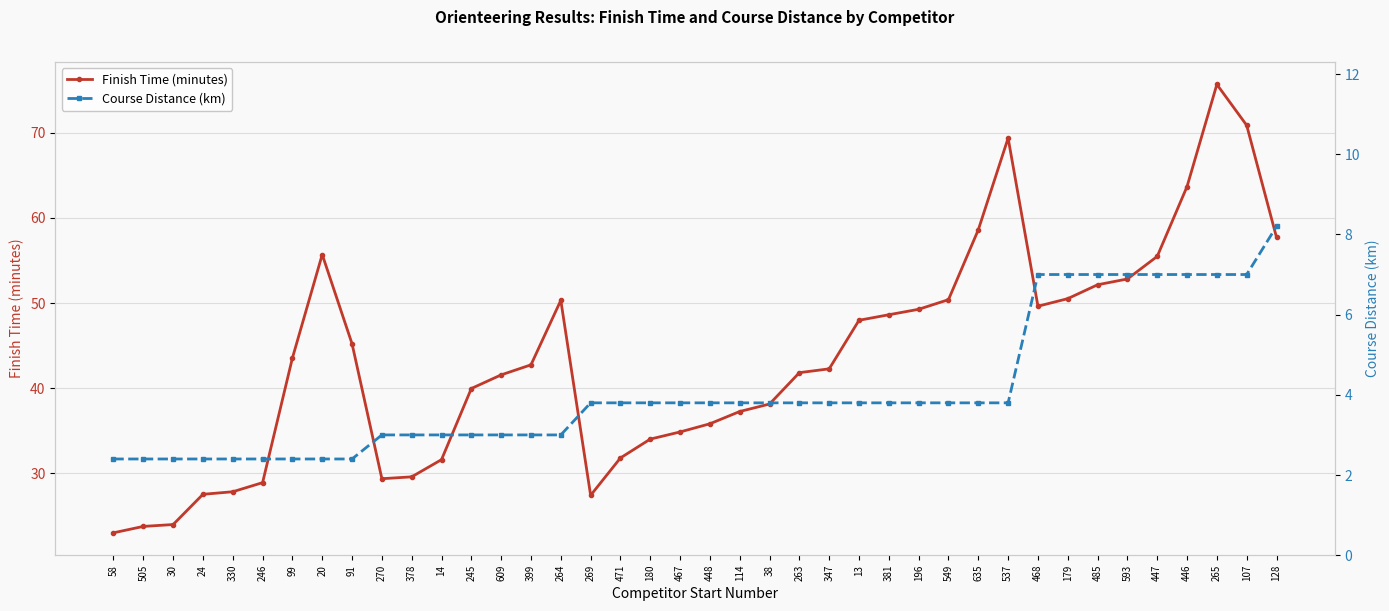

Which series has the widest spread of values?

Finish Time (minutes)